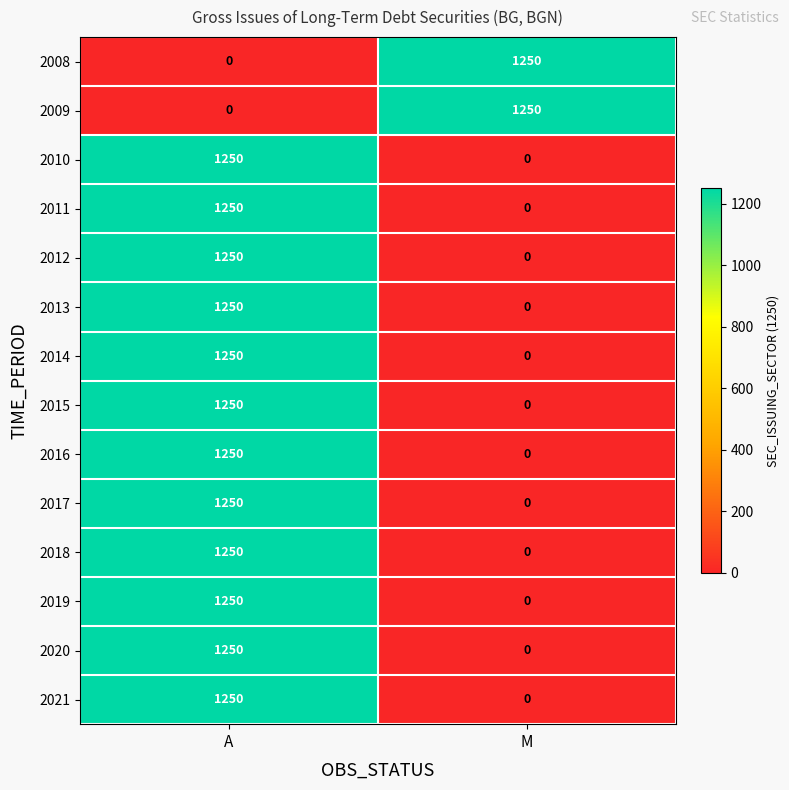

List the labels in order of 2008 value, smallest first.

A, M